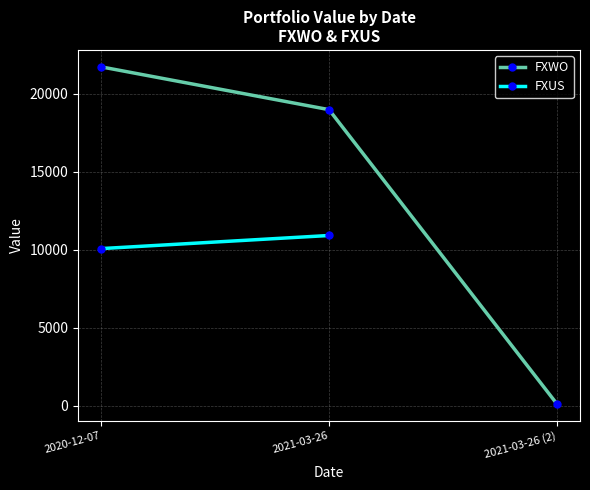

What is the minimum value shown in the chart?

107.1